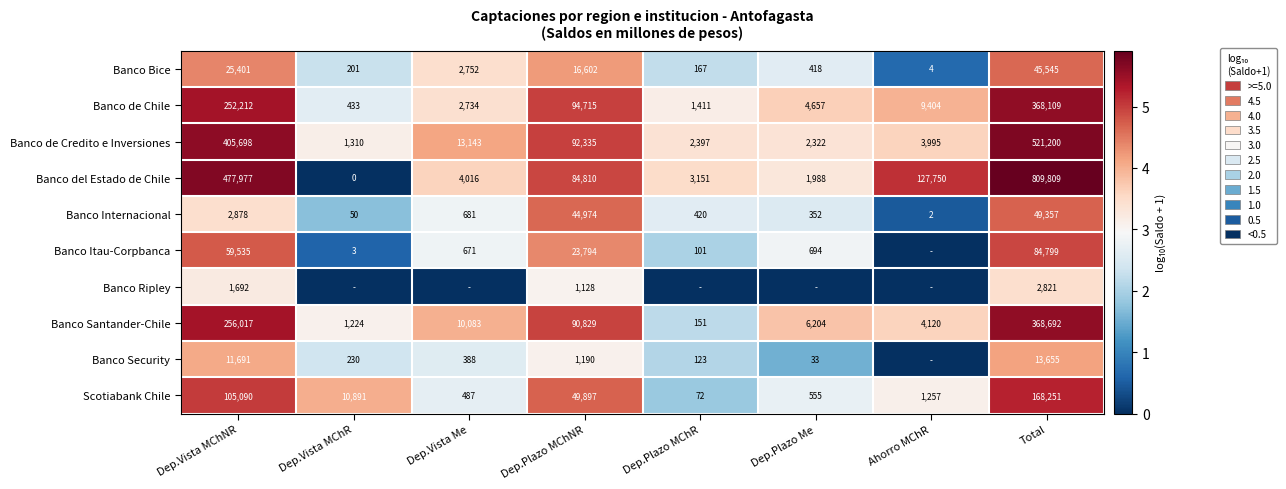

What is the highest value of the Banco Internacional series?

49357